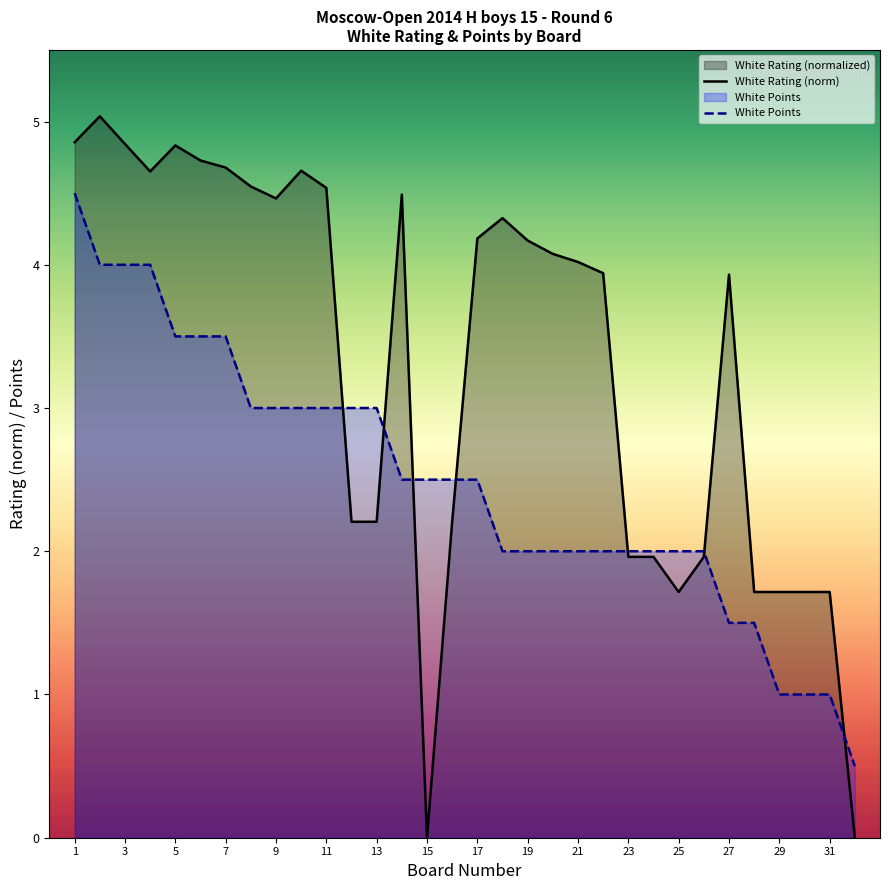

What is the difference between the maximum and second lowest values in the White Points series?

3.5